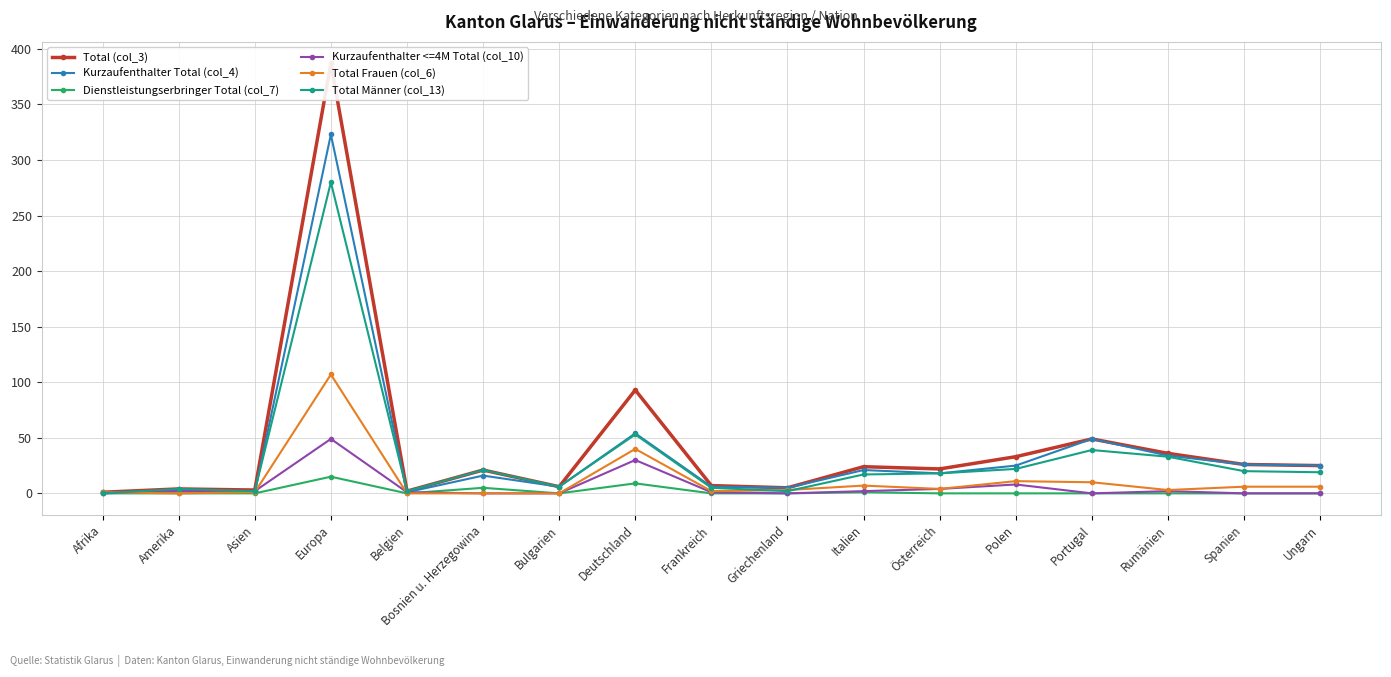

What is the difference between the second highest and minimum values in the Dienstleistungserbringer Total (col_7) series?

9